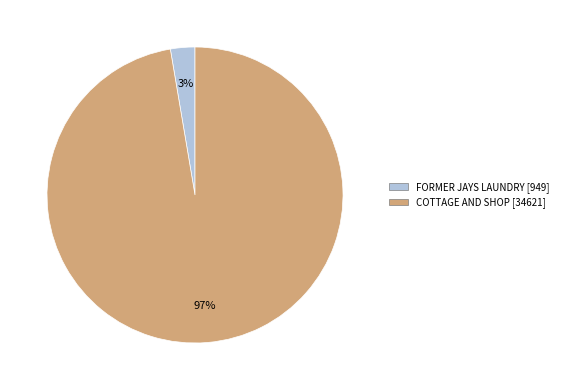

Do FORMER JAYS LAUNDRY and COTTAGE AND SHOP together represent more than half of the pie?

Yes